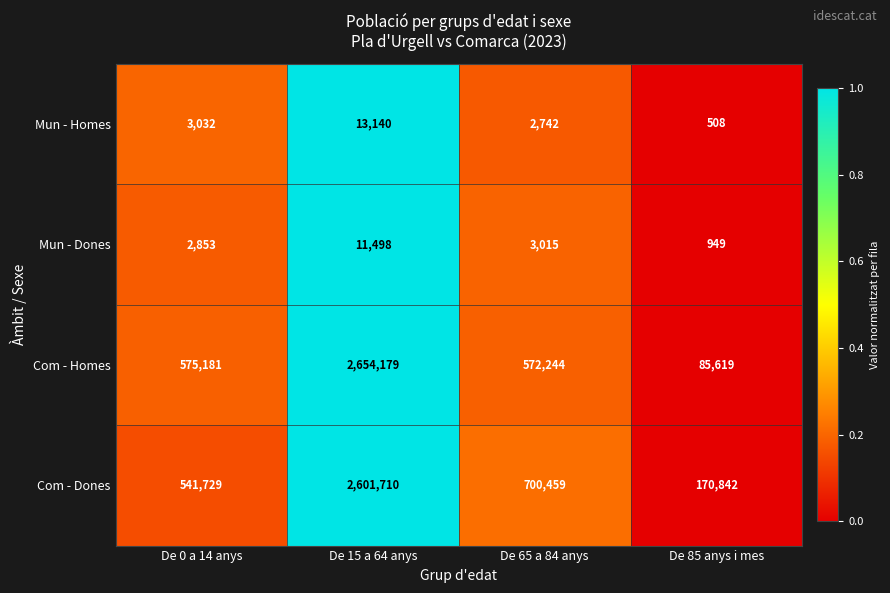

Which category has the lowest value across all series?

De 85 anys i mes